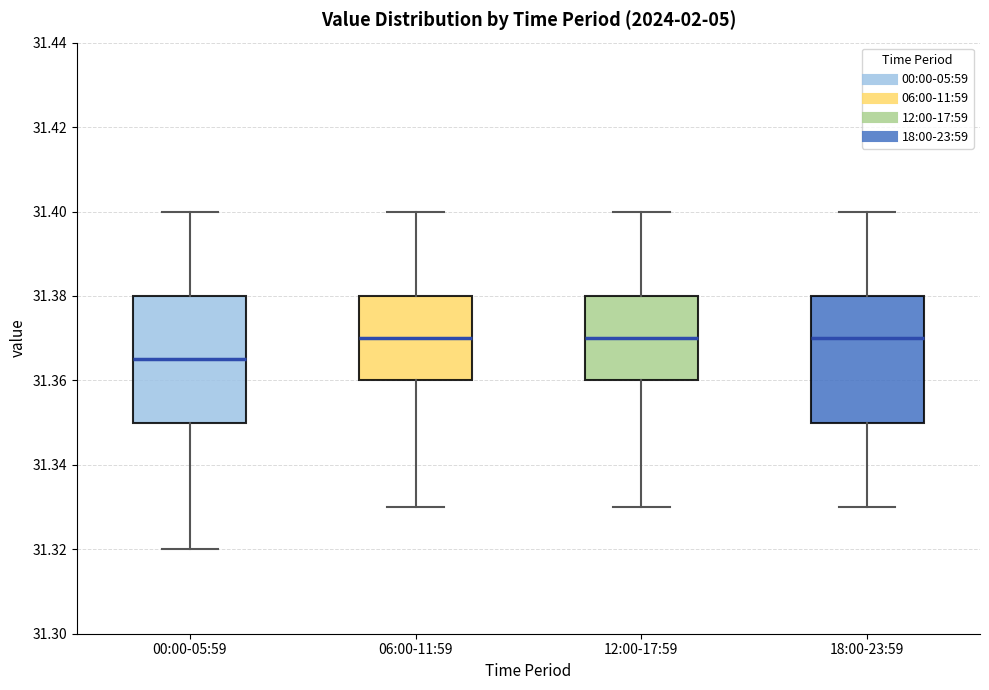

Which box's median line is the lowest?

00:00-05:59